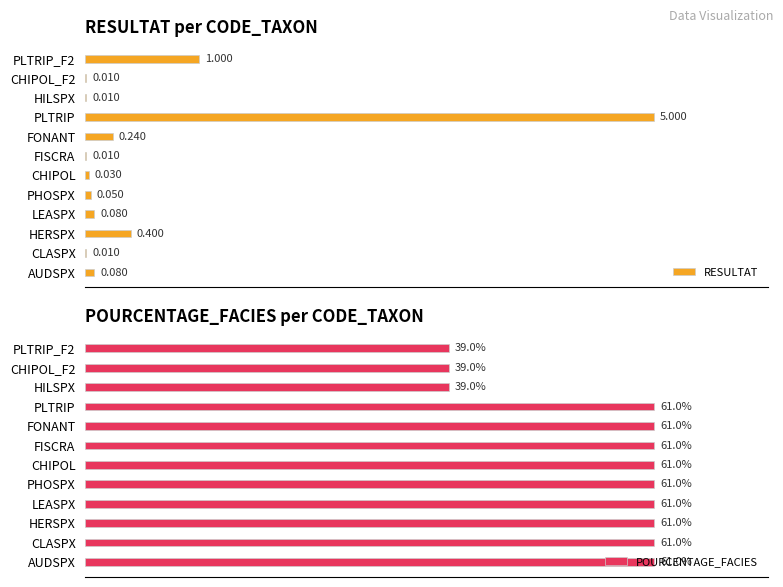

What are all the series names shown in the legend?

RESULTAT, POURCENTAGE_FACIES